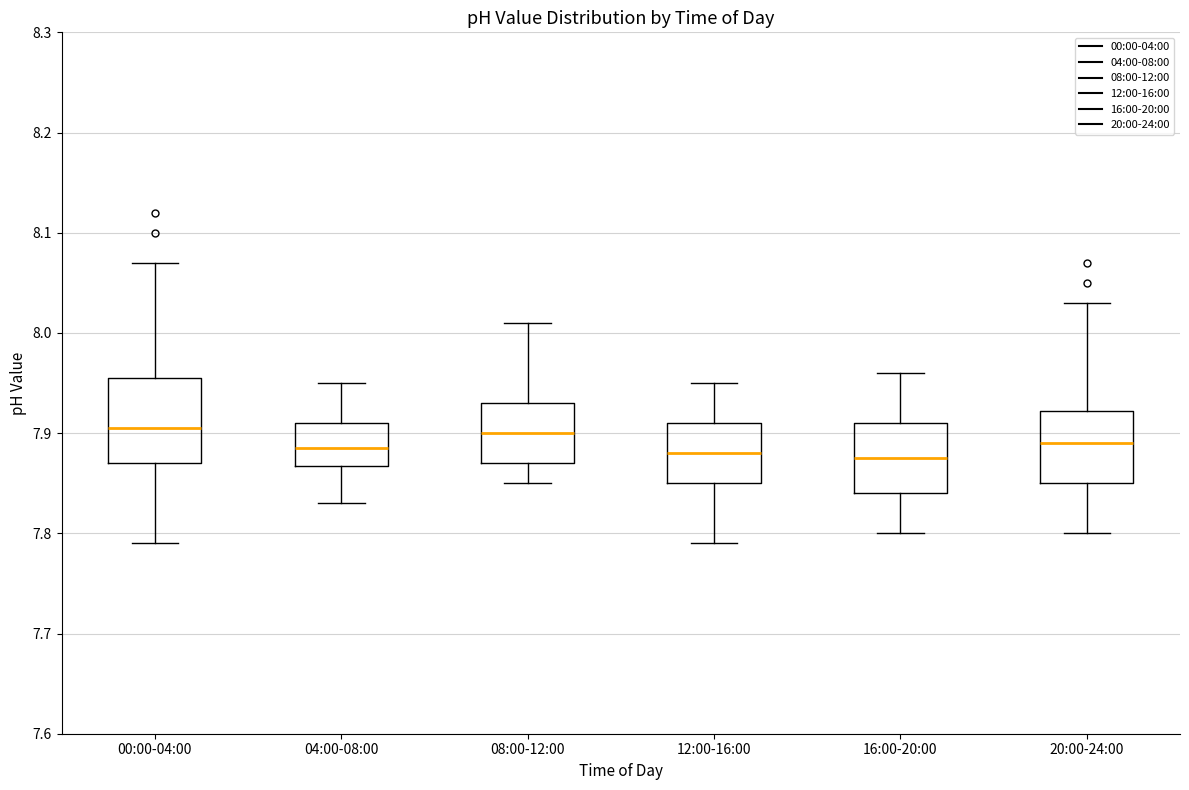

Reading left to right, read every box against the y-axis: the position of its median line, the range the box covers, and the ends of its whiskers. The values are not printed on the chart, so give them approximately, as read against the axis.

00:00-04:00: median 7.91, box 7.87 to 7.96, whiskers 7.79 to 8.07
04:00-08:00: median 7.89, box 7.87 to 7.91, whiskers 7.83 to 7.95
08:00-12:00: median 7.90, box 7.87 to 7.93, whiskers 7.85 to 8.01
12:00-16:00: median 7.88, box 7.85 to 7.91, whiskers 7.79 to 7.95
16:00-20:00: median 7.88, box 7.84 to 7.91, whiskers 7.80 to 7.96
20:00-24:00: median 7.89, box 7.85 to 7.92, whiskers 7.80 to 8.03